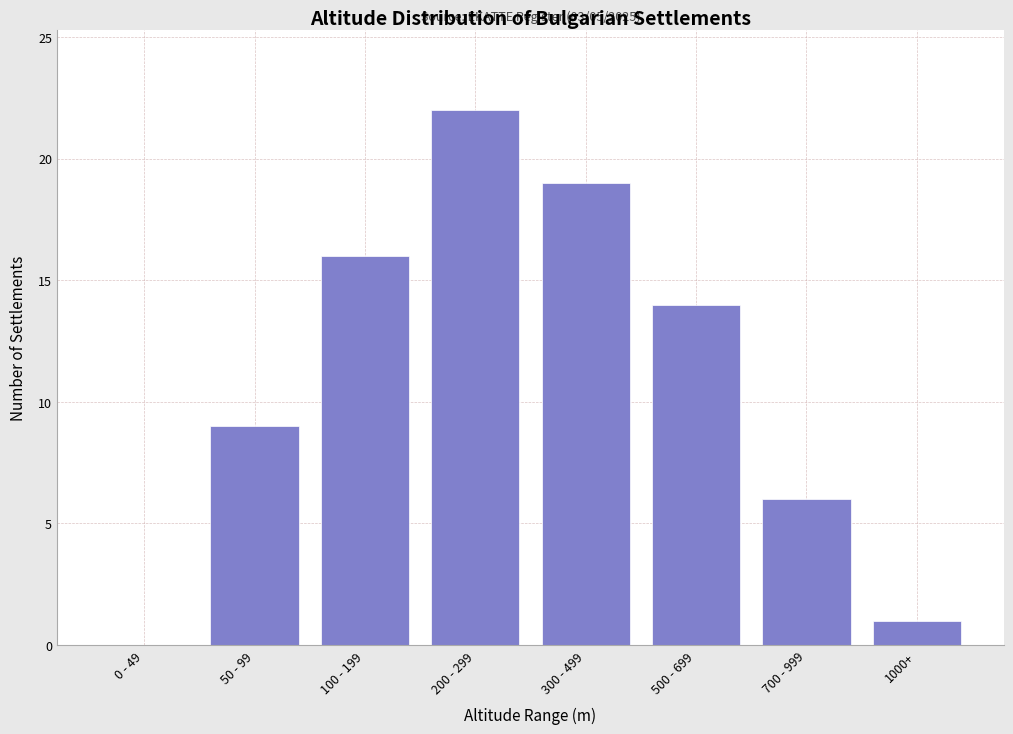

Reading left to right, what are all the values shown in this chart?

0 - 49=0	50 - 99=9	100 - 199=16	200 - 299=22	300 - 499=19	500 - 699=14	700 - 999=6	1000+=1